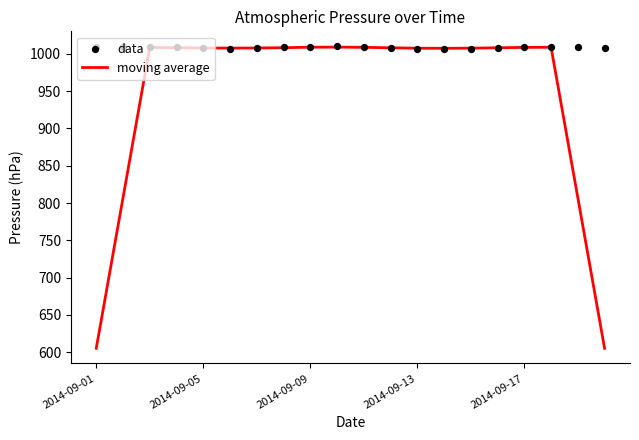

At which category is the sum across all series the highest?

9